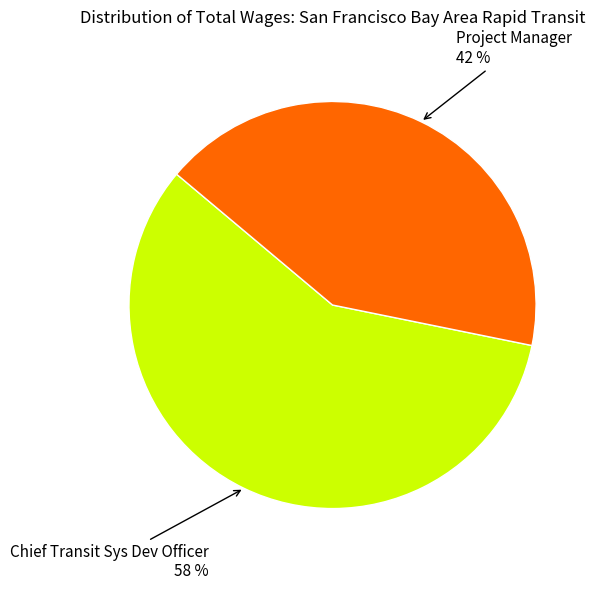

Do Project Manager and Chief Transit Sys Dev Officer together represent more than half of the pie?

Yes